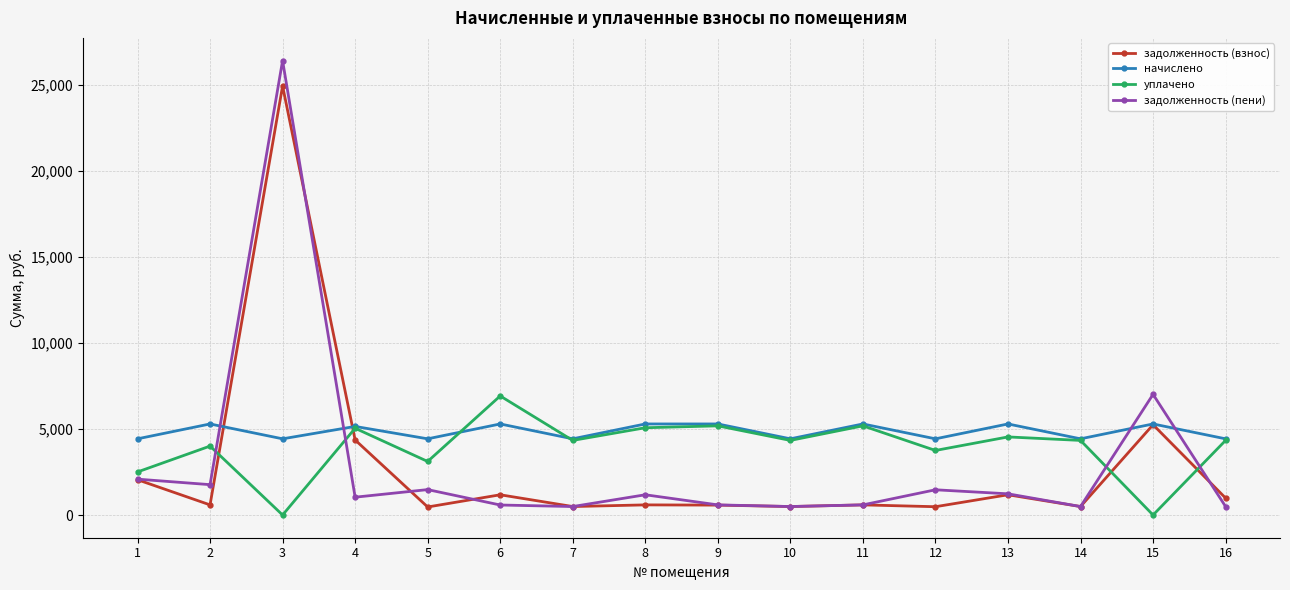

Is this an area chart (filled region under the line)?

No